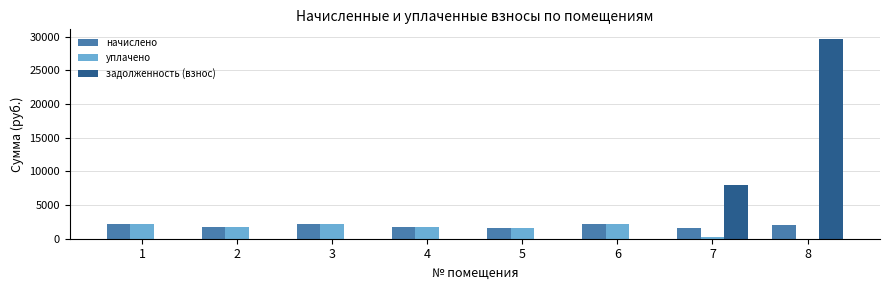

What is the total value across all series at 1?

4289.2